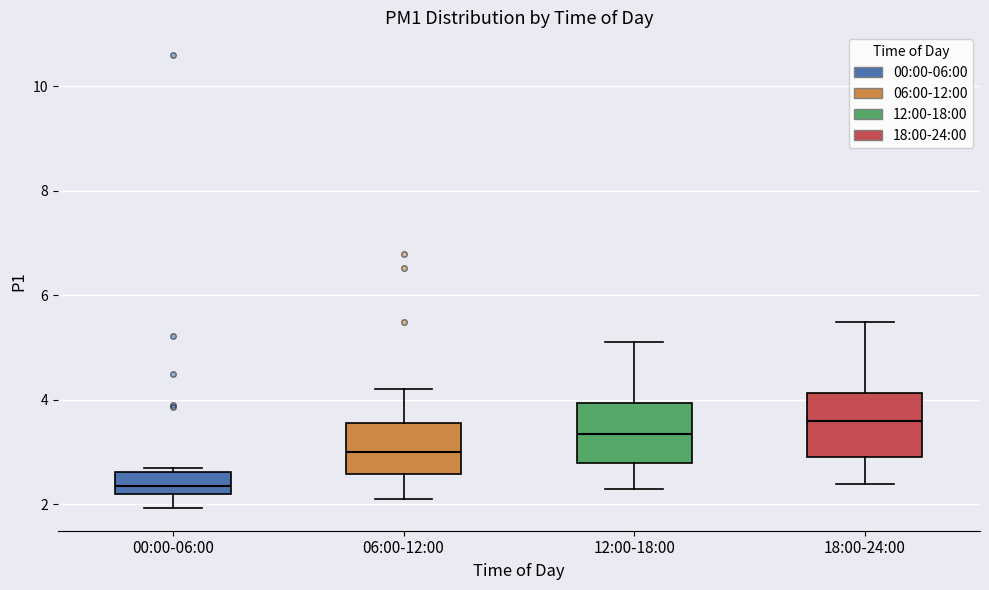

Reading left to right, read every box against the y-axis: the position of its median line, the range the box covers, and the ends of its whiskers. The values are not printed on the chart, so give them approximately, as read against the axis.

00:00-06:00: median 2.4, box 2.2 to 2.6, whiskers 2.0 to 2.8
06:00-12:00: median 3.0, box 2.6 to 3.6, whiskers 2.2 to 4.2
12:00-18:00: median 3.4, box 2.8 to 4.0, whiskers 2.4 to 5.2
18:00-24:00: median 3.6, box 3.0 to 4.2, whiskers 2.4 to 5.6